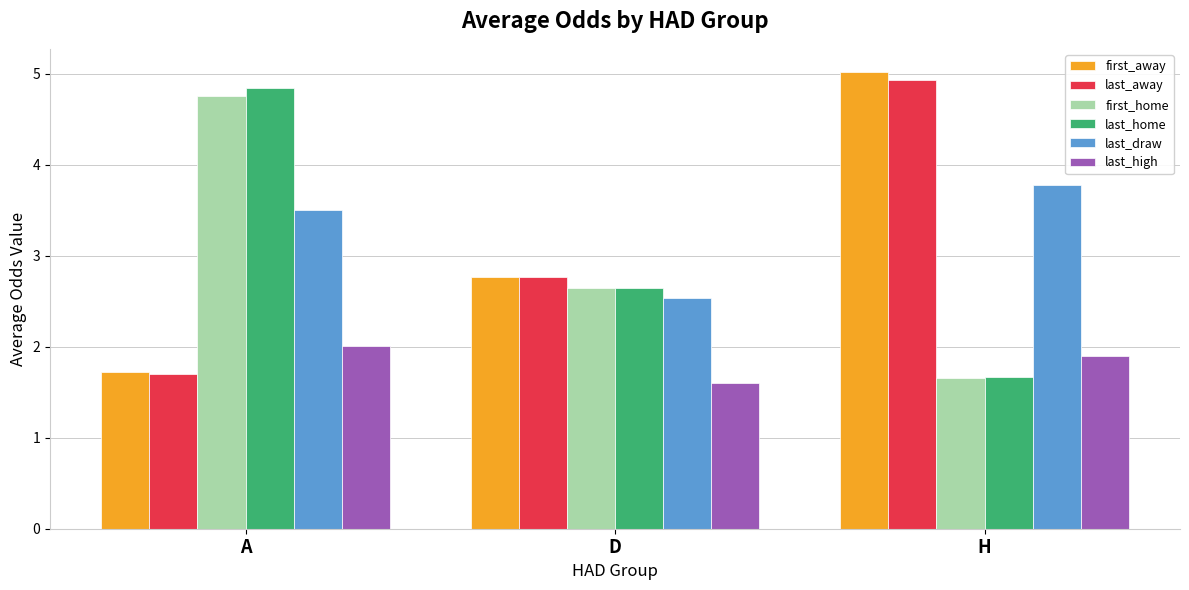

At which category is the sum across all series the highest?

H